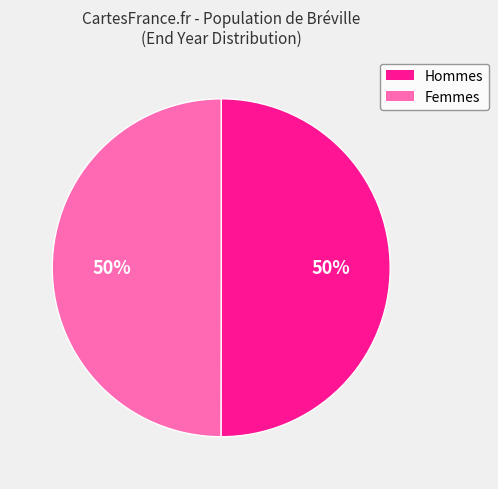

To the nearest percent, what is the average slice percentage?

50%